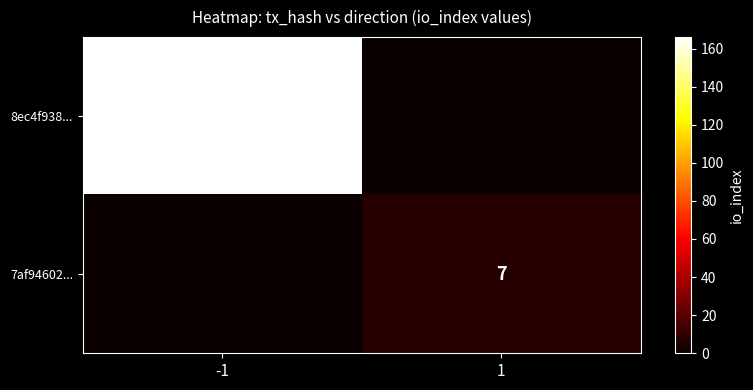

How many categories are shown in the chart?

2